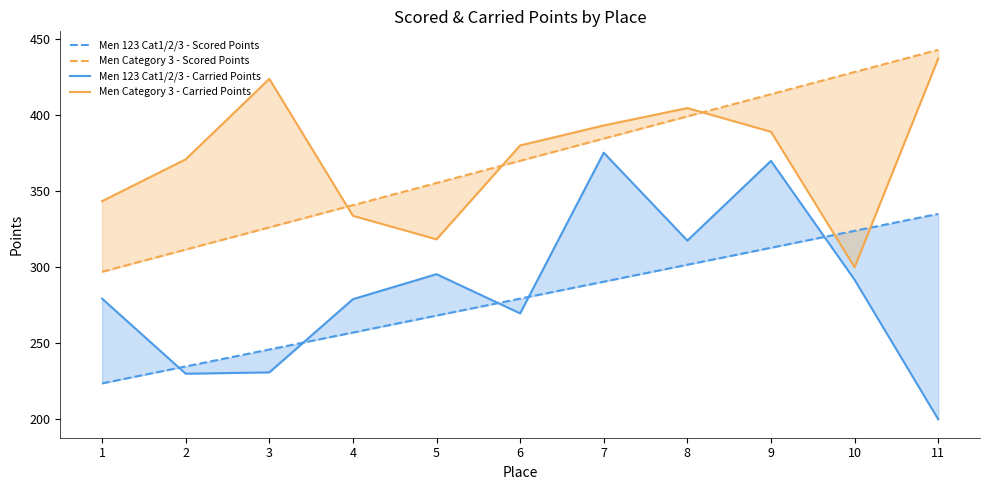

Does the chart display data point markers on the line(s)?

No